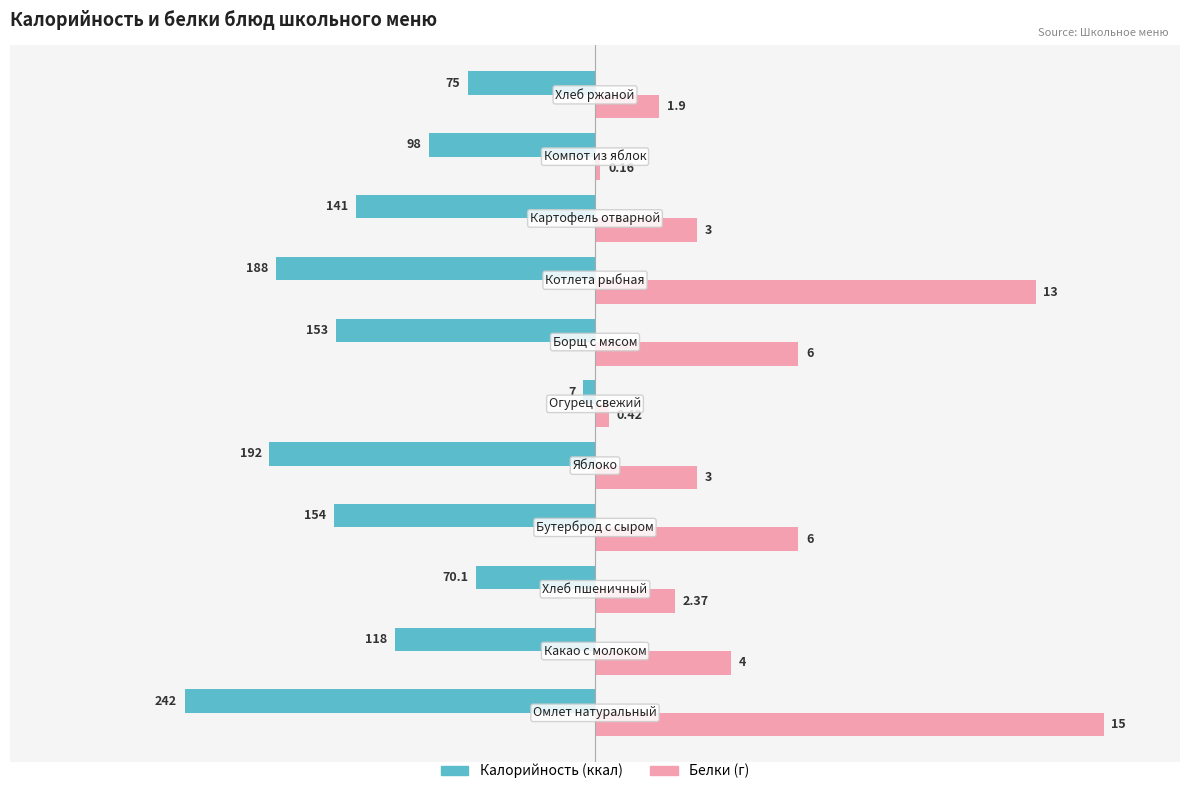

How many groups of bars are there?

11